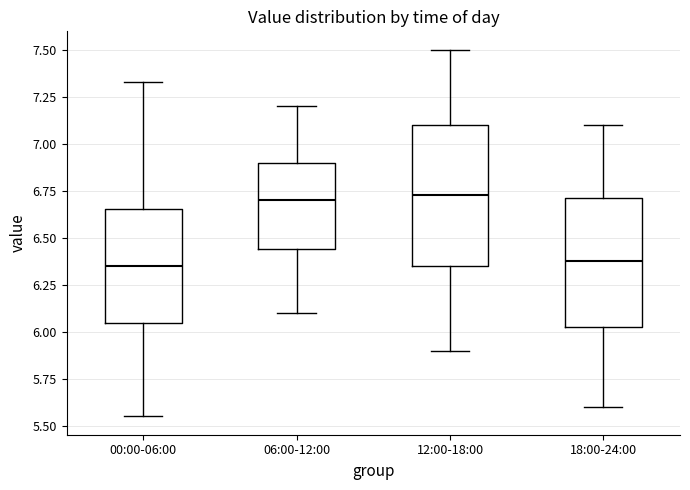

Where does the upper whisker of the box for 06:00-12:00 end on the y-axis? The values are not printed on the chart, so give them approximately, as read against the axis.

7.20